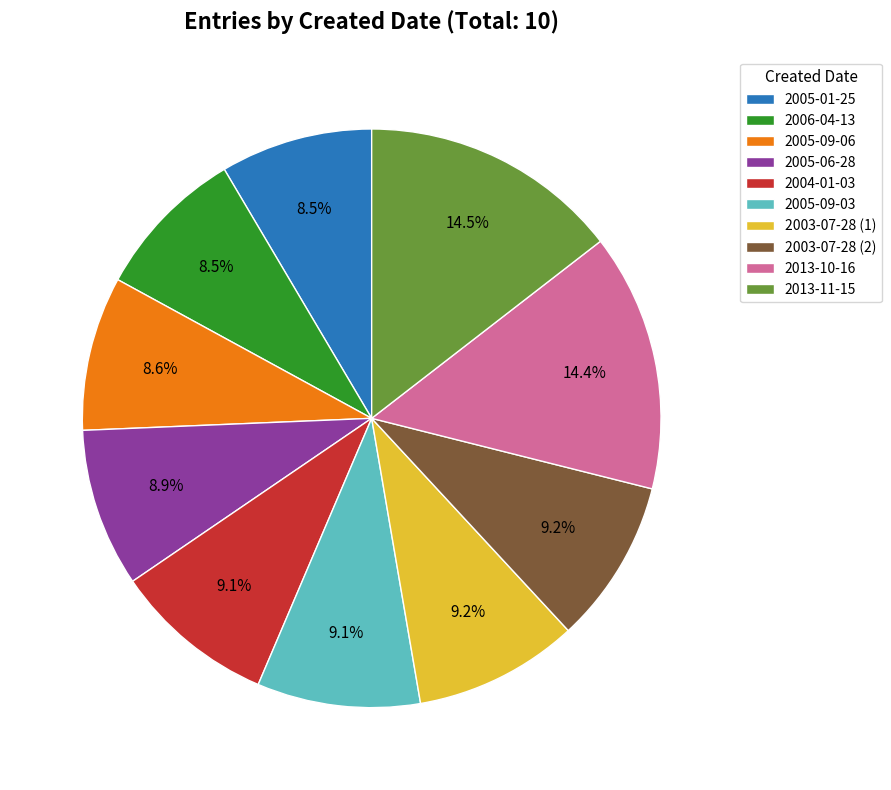

How many slices are in this pie chart?

10